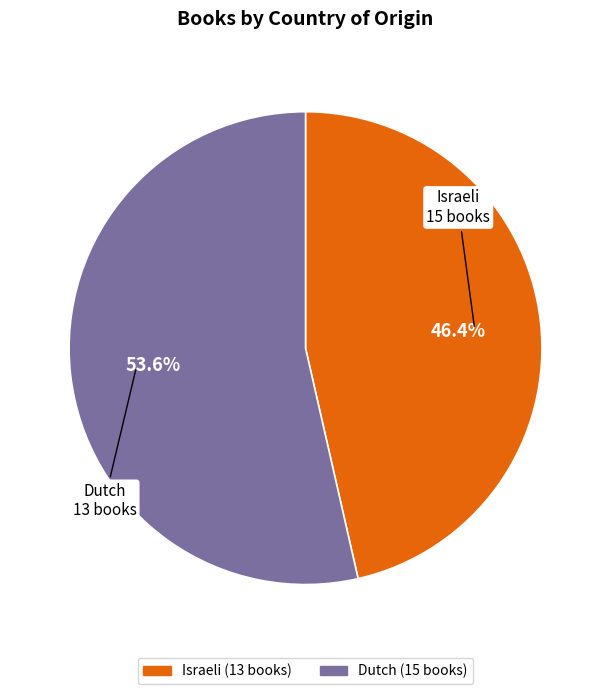

Is Israeli the majority of the pie?

No